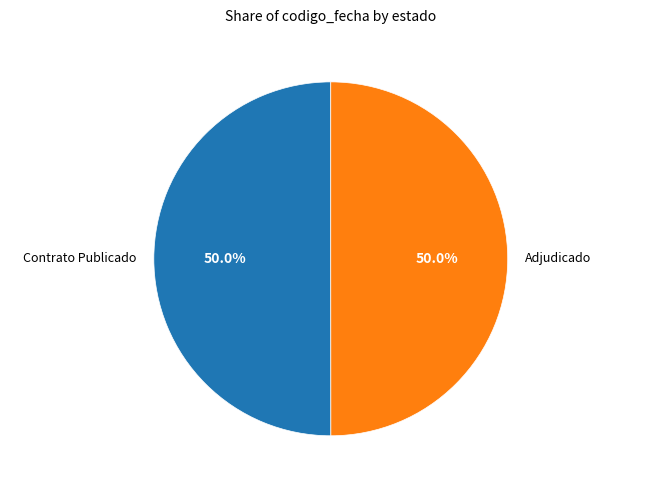

Approximately how many times larger is the value at Adjudicado compared to Contrato Publicado?

1.0